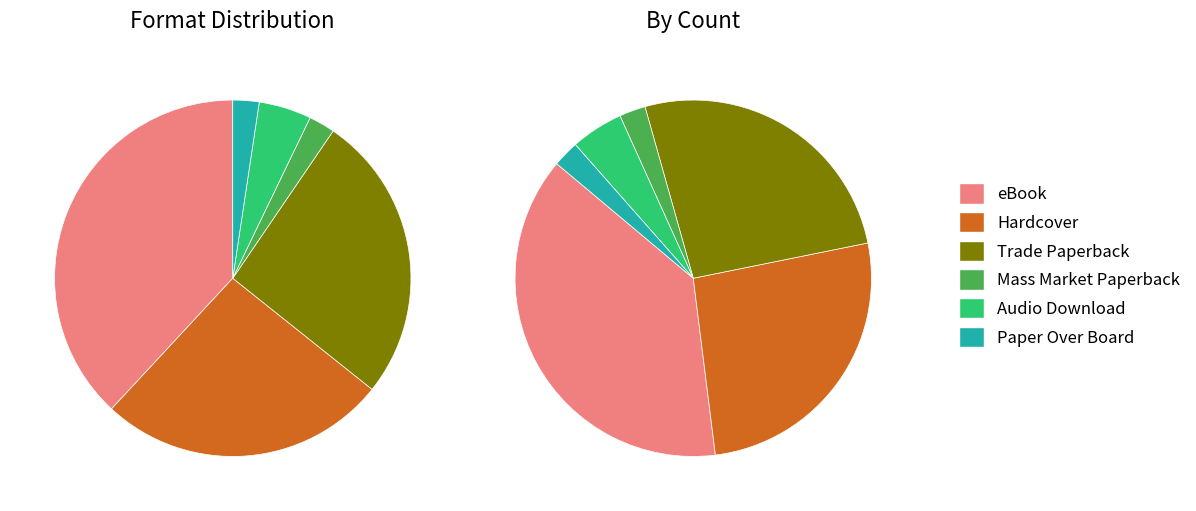

Is there a majority slice in this chart?

No